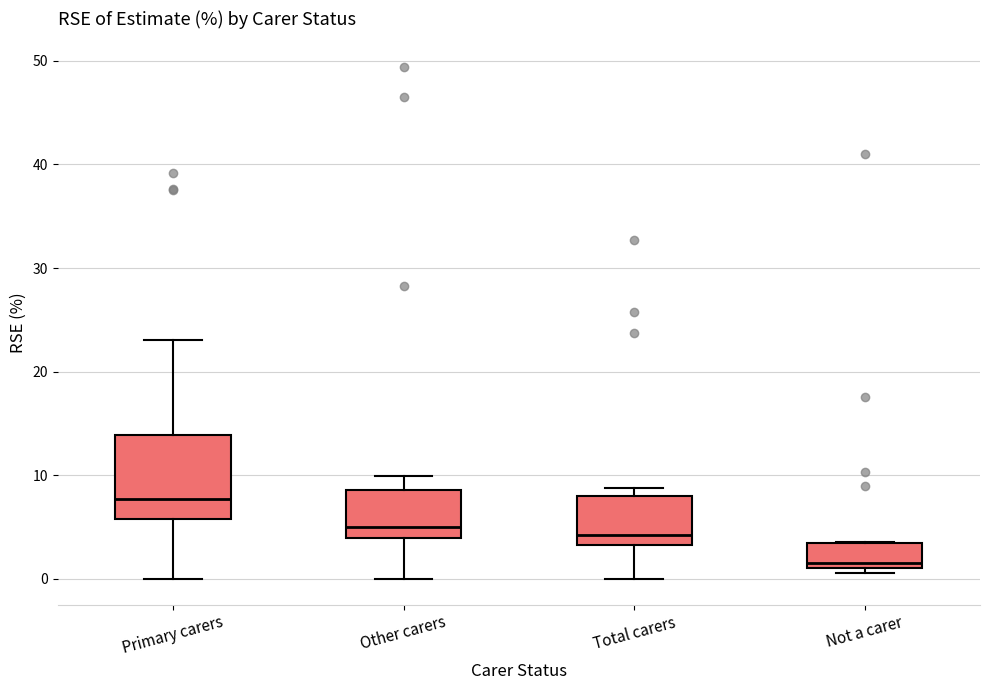

Where does the lower whisker of the box for Other carers end on the y-axis? The values are not printed on the chart, so give them approximately, as read against the axis.

0